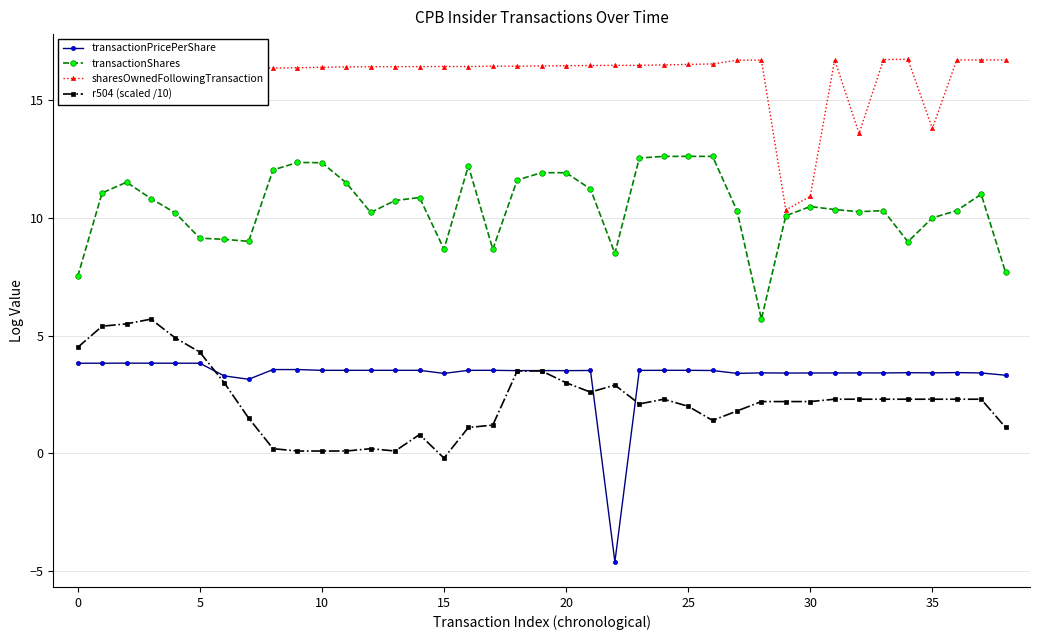

What is the lowest value of the transactionShares series?

5.7